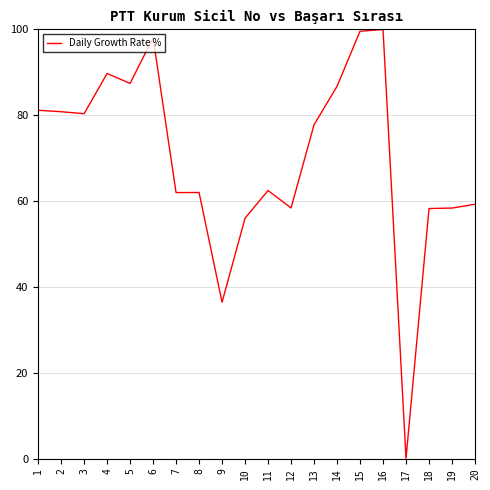

True or false: there are more than 2 points higher than both neighbors.

True